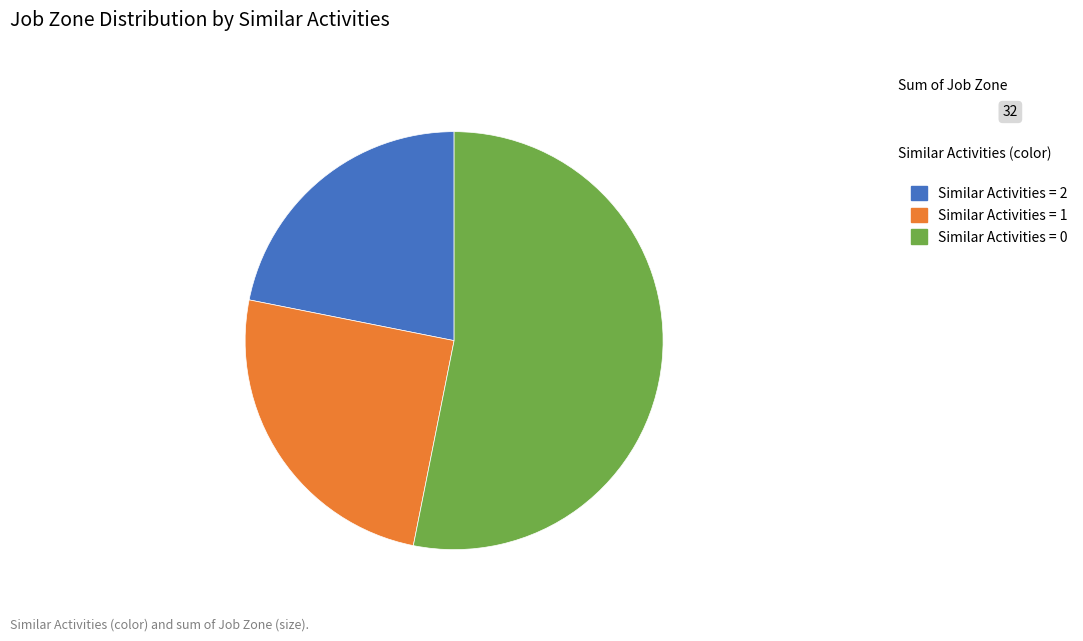

Is there any slice that represents more than half of the pie?

Yes